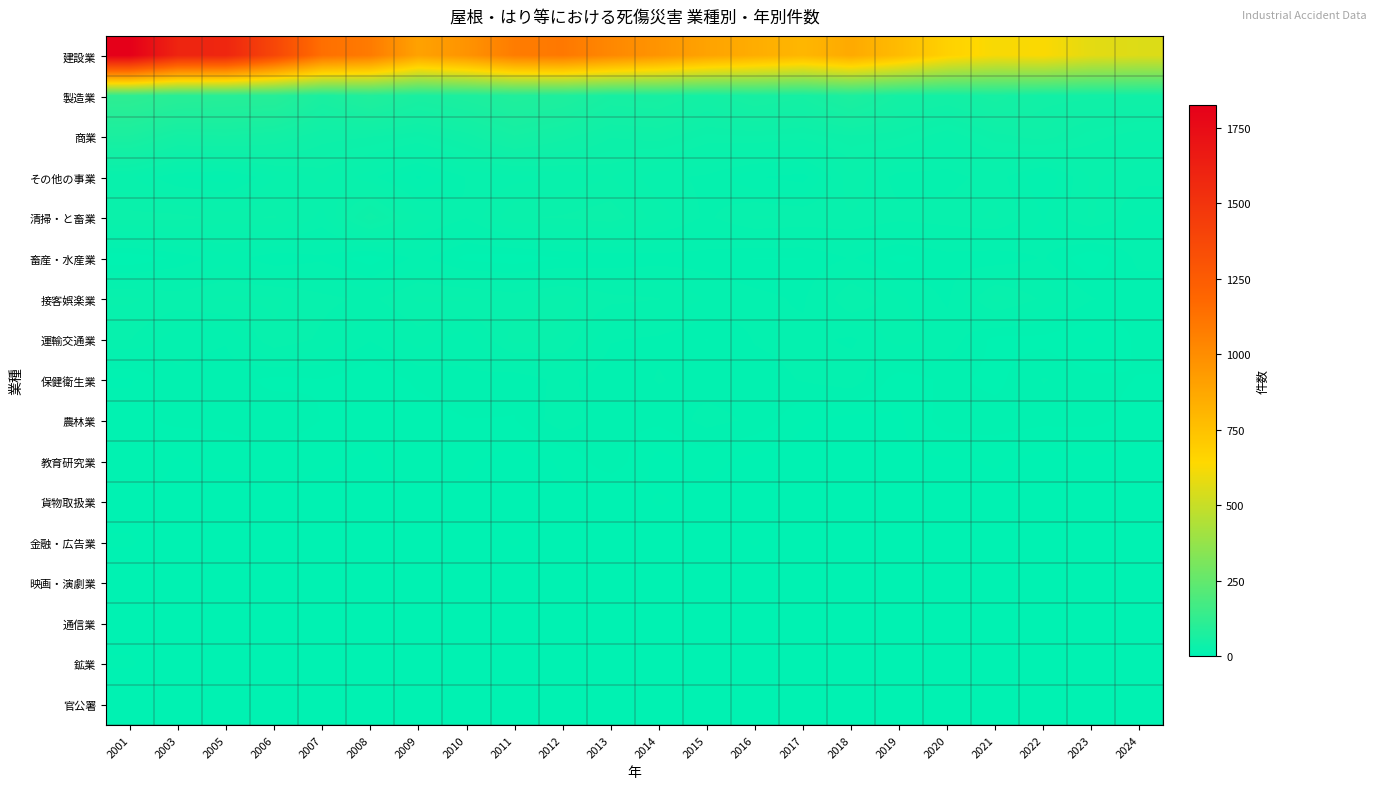

Reading right to left, what are all the values shown in this chart?

建設業: 2024=556	2023=572	2022=631	2021=621	2020=672	2019=778	2018=864	2017=801	2016=846	2015=895	2014=963	2013=1025	2012=1098	2011=1079	2010=969	2009=899	2008=1086	2007=1141	2006=1381	2005=1586	2003=1594	2001=1827
製造業: 2024=43	2023=44	2022=45	2021=57	2020=48	2019=52	2018=73	2017=55	2016=61	2015=50	2014=61	2013=59	2012=77	2011=83	2010=72	2009=65	2008=83	2007=66	2006=97	2005=98	2003=102	2001=117
商業: 2024=26	2023=30	2022=38	2021=34	2020=25	2019=33	2018=35	2017=30	2016=32	2015=31	2014=38	2013=36	2012=45	2011=53	2010=40	2009=32	2008=36	2007=38	2006=48	2005=53	2003=51	2001=67
その他の事業: 2024=19	2023=22	2022=11	2021=20	2020=16	2019=16	2018=24	2017=9	2016=11	2015=17	2014=19	2013=25	2012=22	2011=20	2010=18	2009=10	2008=19	2007=26	2006=21	2005=12	2003=14	2001=22
清掃・と畜業: 2024=14	2023=22	2022=14	2021=22	2020=20	2019=19	2018=21	2017=21	2016=22	2015=17	2014=23	2013=31	2012=29	2011=28	2010=18	2009=23	2008=38	2007=20	2006=29	2005=27	2003=30	2001=30
畜産・水産業: 2024=12	2023=4	2022=11	2021=8	2020=9	2019=6	2018=11	2017=7	2016=7	2015=9	2014=9	2013=8	2012=7	2011=5	2010=6	2009=12	2008=5	2007=10	2006=8	2005=13	2003=8	2001=4
接客娯楽業: 2024=8	2023=11	2022=17	2021=23	2020=10	2019=15	2018=22	2017=10	2016=12	2015=14	2014=18	2013=19	2012=23	2011=20	2010=22	2009=22	2008=17	2007=19	2006=22	2005=22	2003=20	2001=22
運輸交通業: 2024=8	2023=3	2022=6	2021=6	2020=13	2019=16	2018=10	2017=12	2016=11	2015=7	2014=10	2013=11	2012=21	2011=23	2010=12	2009=16	2008=11	2007=17	2006=21	2005=11	2003=12	2001=18
保健衛生業: 2024=7	2023=8	2022=11	2021=6	2020=8	2019=5	2018=13	2017=11	2016=9	2015=9	2014=11	2013=8	2012=12	2011=8	2010=10	2009=8	2008=4	2007=7	2006=6	2005=9	2003=10	2001=3
農林業: 2024=6	2023=8	2022=8	2021=9	2020=9	2019=3	2018=2	2017=4	2016=10	2015=12	2014=8	2013=8	2012=13	2011=7	2010=7	2009=5	2008=5	2007=7	2006=10	2005=8	2003=8	2001=6
教育研究業: 2024=2	2023=3	2022=2	2021=4	2020=3	2019=3	2018=3	2017=1	2016=2	2015=5	2014=2	2013=10	2012=4	2011=2	2010=4	2009=6	2008=3	2007=4	2006=5	2005=5	2003=3	2001=7
貨物取扱業: 2024=1	2023=1	2022=0	2021=2	2020=0	2019=0	2018=0	2017=0	2016=0	2015=2	2014=4	2013=1	2012=3	2011=0	2010=3	2009=1	2008=3	2007=2	2006=3	2005=0	2003=3	2001=2
金融・広告業: 2024=1	2023=0	2022=3	2021=0	2020=0	2019=0	2018=0	2017=0	2016=4	2015=0	2014=0	2013=3	2012=1	2011=4	2010=1	2009=0	2008=1	2007=2	2006=2	2005=1	2003=1	2001=4
映画・演劇業: 2024=1	2023=0	2022=1	2021=0	2020=0	2019=0	2018=0	2017=0	2016=0	2015=0	2014=2	2013=1	2012=1	2011=0	2010=1	2009=1	2008=2	2007=0	2006=1	2005=0	2003=0	2001=0
通信業: 2024=0	2023=0	2022=2	2021=1	2020=2	2019=0	2018=1	2017=0	2016=2	2015=1	2014=1	2013=0	2012=2	2011=2	2010=1	2009=1	2008=3	2007=0	2006=2	2005=2	2003=1	2001=2
鉱業: 2024=0	2023=1	2022=2	2021=1	2020=1	2019=0	2018=1	2017=0	2016=0	2015=0	2014=1	2013=0	2012=1	2011=2	2010=2	2009=2	2008=1	2007=1	2006=1	2005=3	2003=1	2001=4
官公署: 2024=0	2023=0	2022=0	2021=0	2020=0	2019=0	2018=0	2017=1	2016=1	2015=0	2014=0	2013=1	2012=1	2011=1	2010=1	2009=0	2008=0	2007=0	2006=0	2005=1	2003=1	2001=0